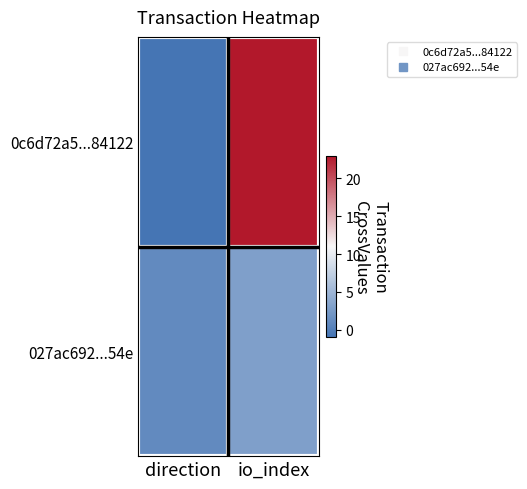

What is the greatest value displayed?

23